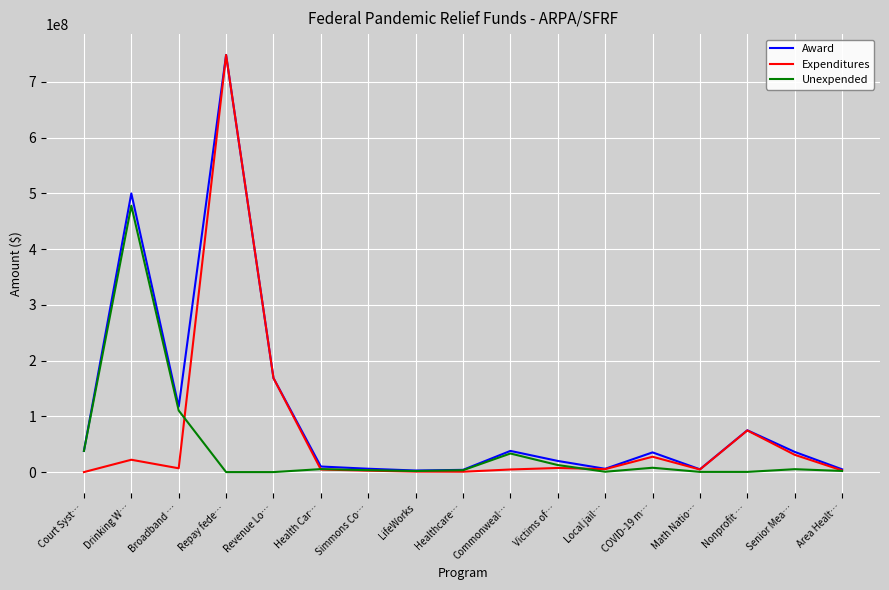

Is it true that Award equals 117231000 at Broadband …?

True